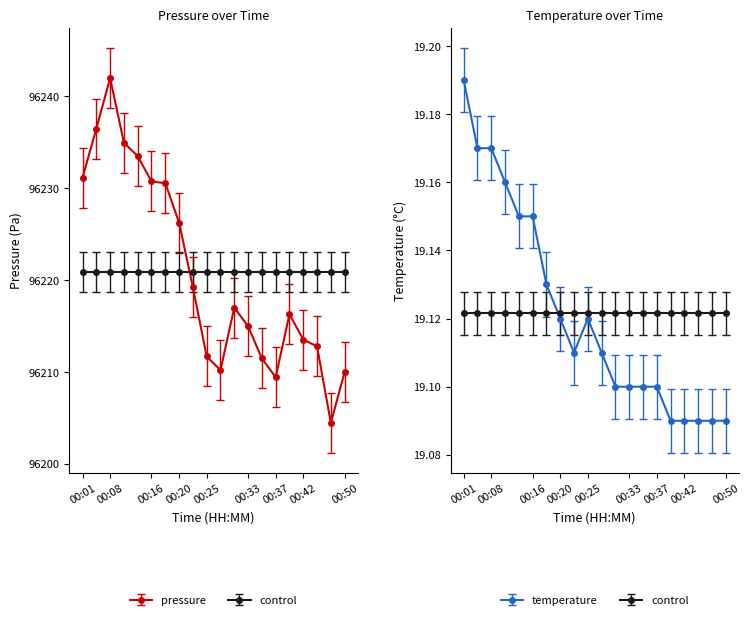

Rank the series at 00:18 from highest to lowest value.

pressure, temperature